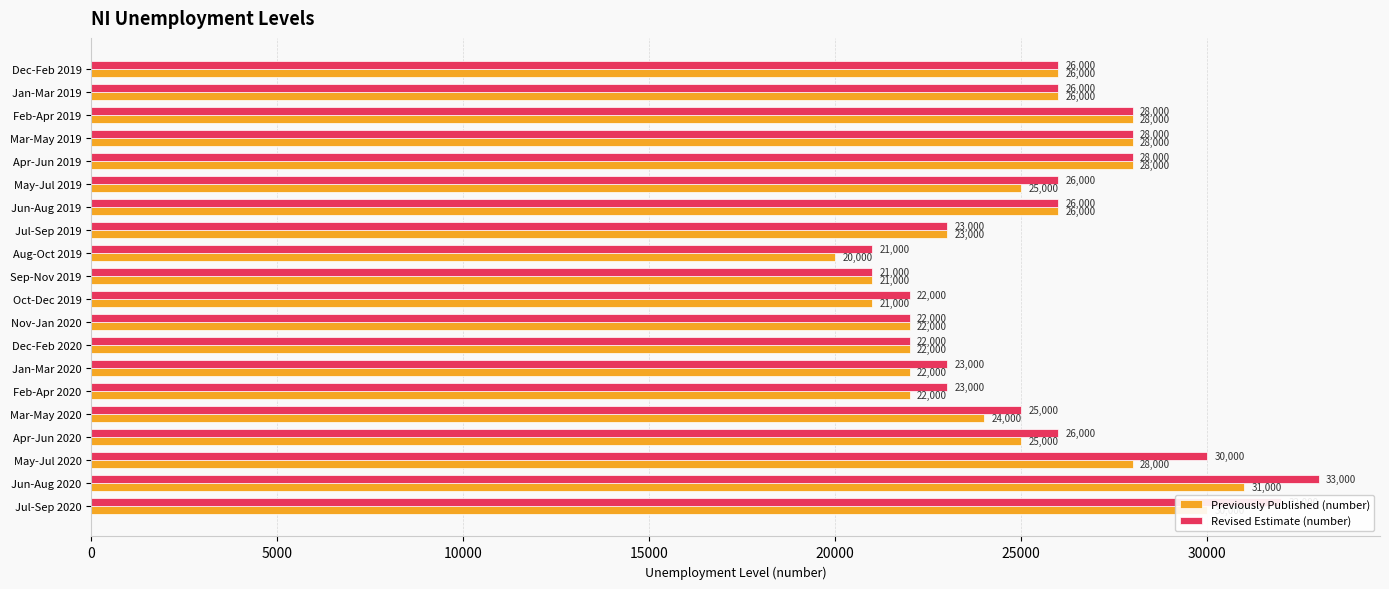

At which category is the sum across all series the highest?

Jun-Aug 2020